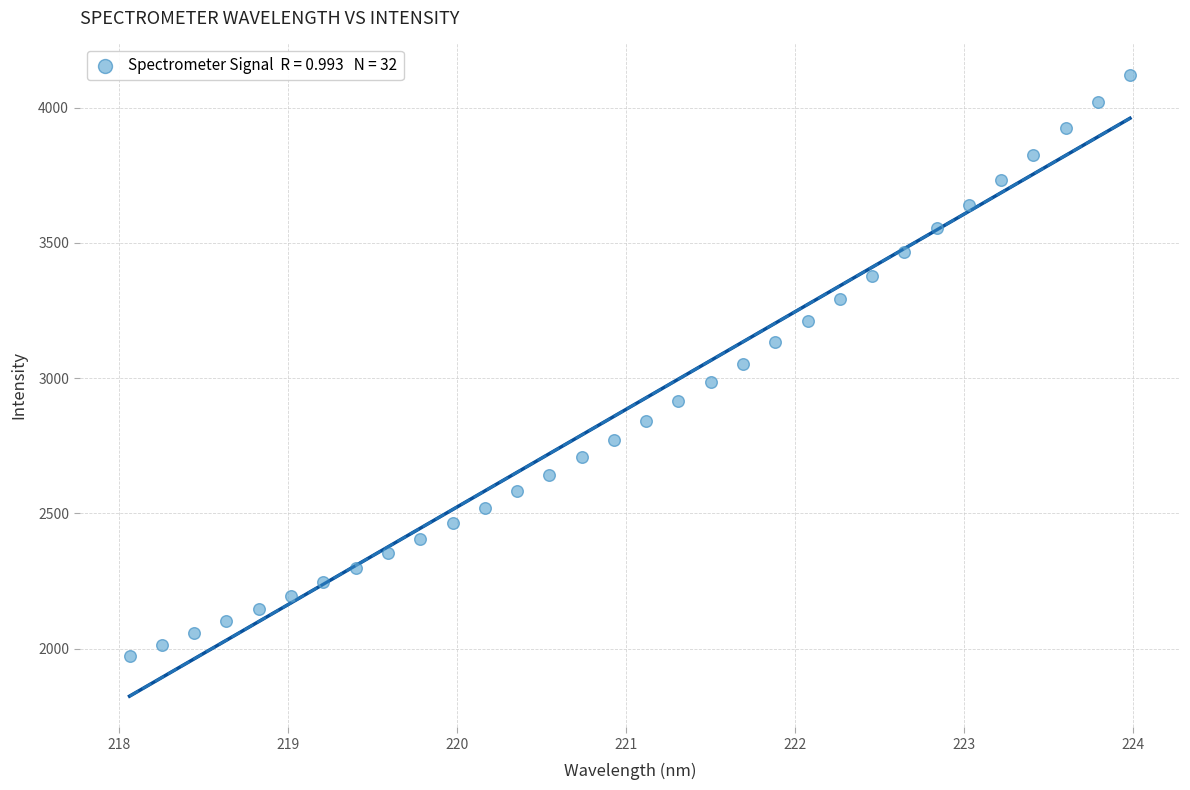

What is the range of X values (max minus min)?

5.9